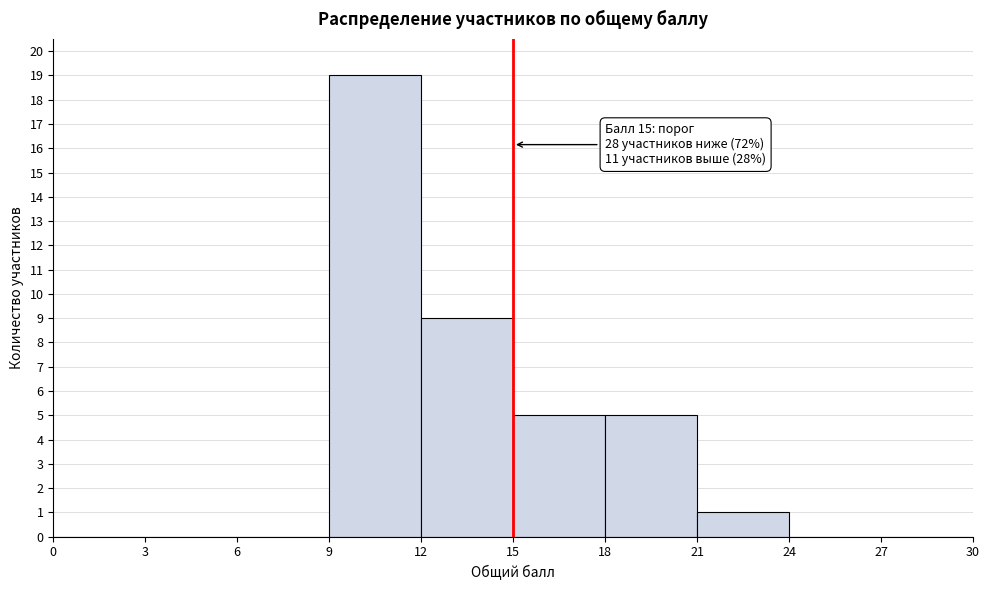

Which range on the x-axis has the tallest bar?

9 to 12